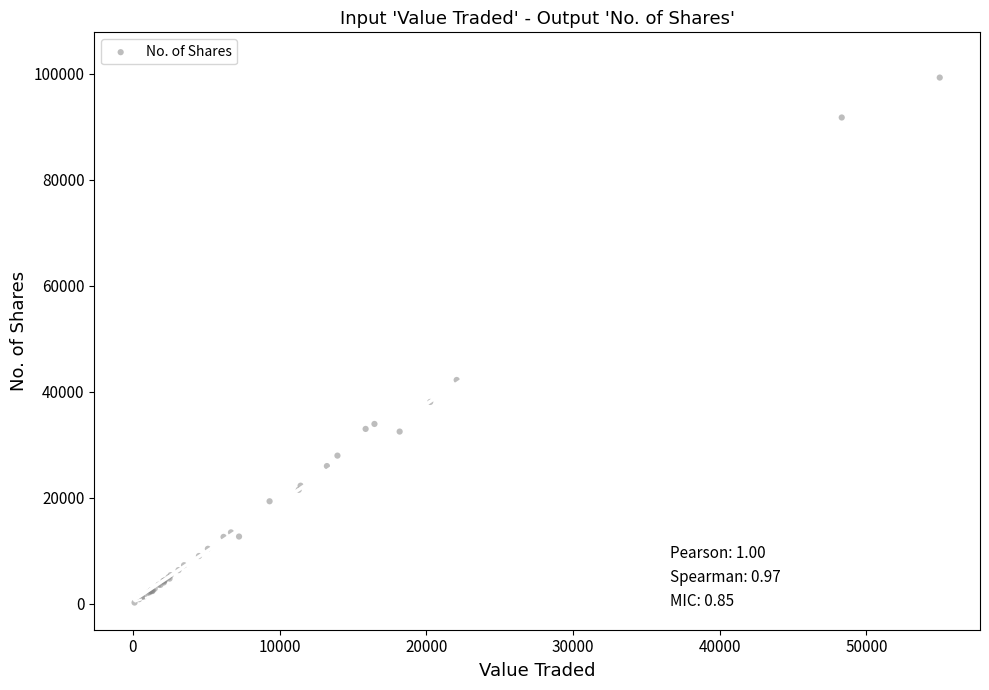

What Y value in the scatter plot is closest to 49733?

42204